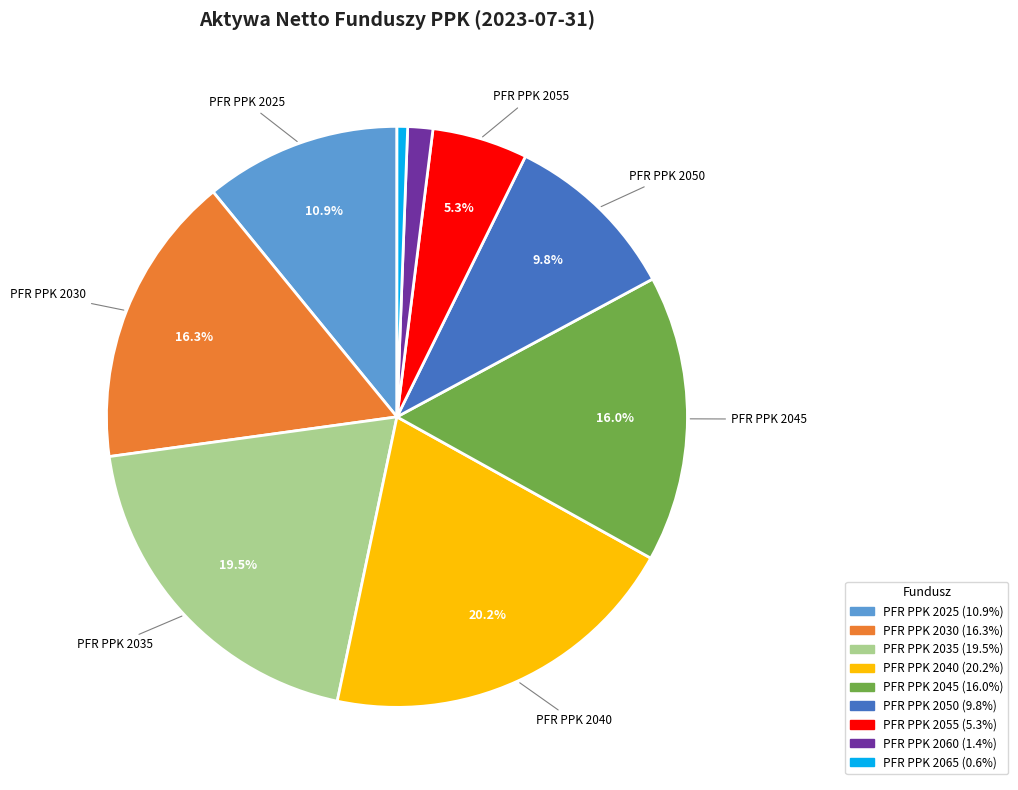

Between PFR PPK 2045 and PFR PPK 2035, which is larger?

PFR PPK 2035